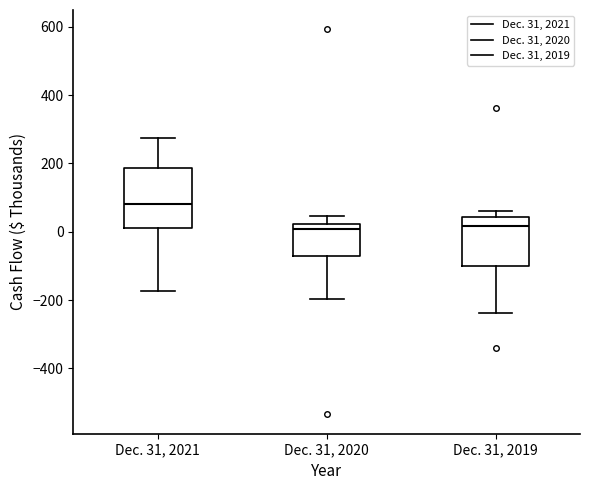

Reading left to right, read every box against the y-axis: the position of its median line, the range the box covers, and the ends of its whiskers. The values are not printed on the chart, so give them approximately, as read against the axis.

Dec. 31, 2021: median 80, box 20 to 180, whiskers -180 to 280
Dec. 31, 2020: median 0, box -80 to 20, whiskers -200 to 40
Dec. 31, 2019: median 20, box -100 to 40, whiskers -240 to 60